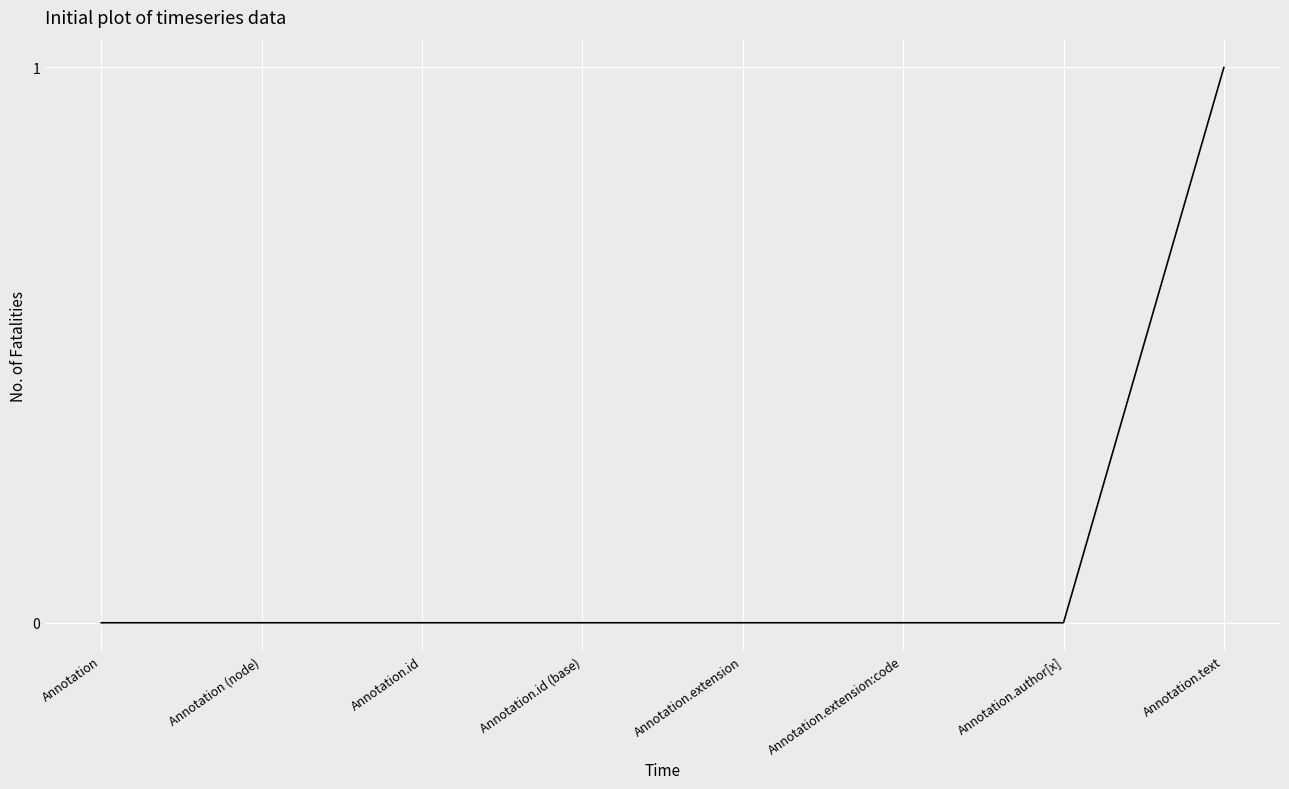

How many series are shown in this chart?

1